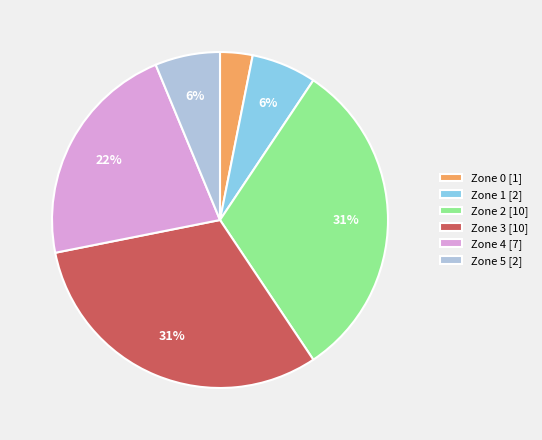

To the nearest percent, what percentage of the pie is Zone 3 [10]?

31%